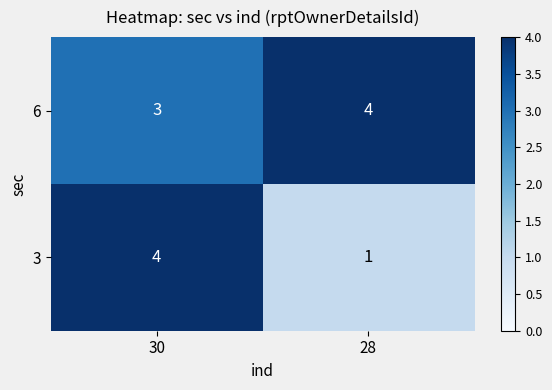

At 28, list the series in order from largest to smallest.

6, 3